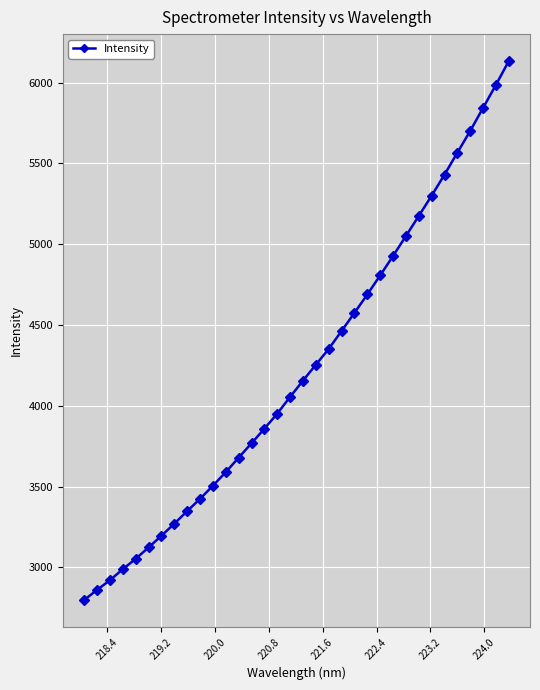

How many lines are shown in the chart?

1